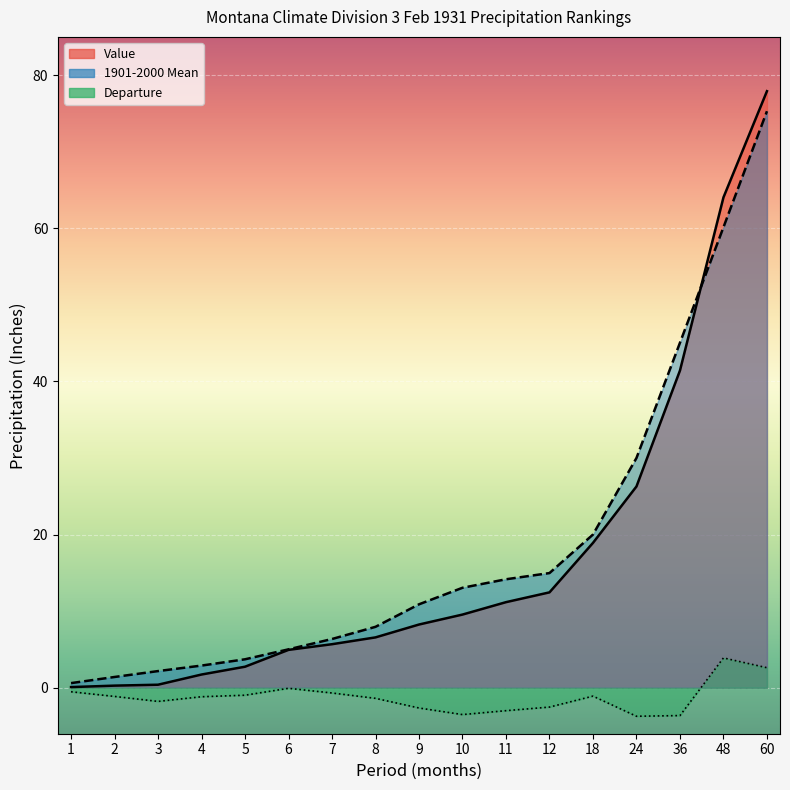

True or false: Value and Departure cross at least once.

False